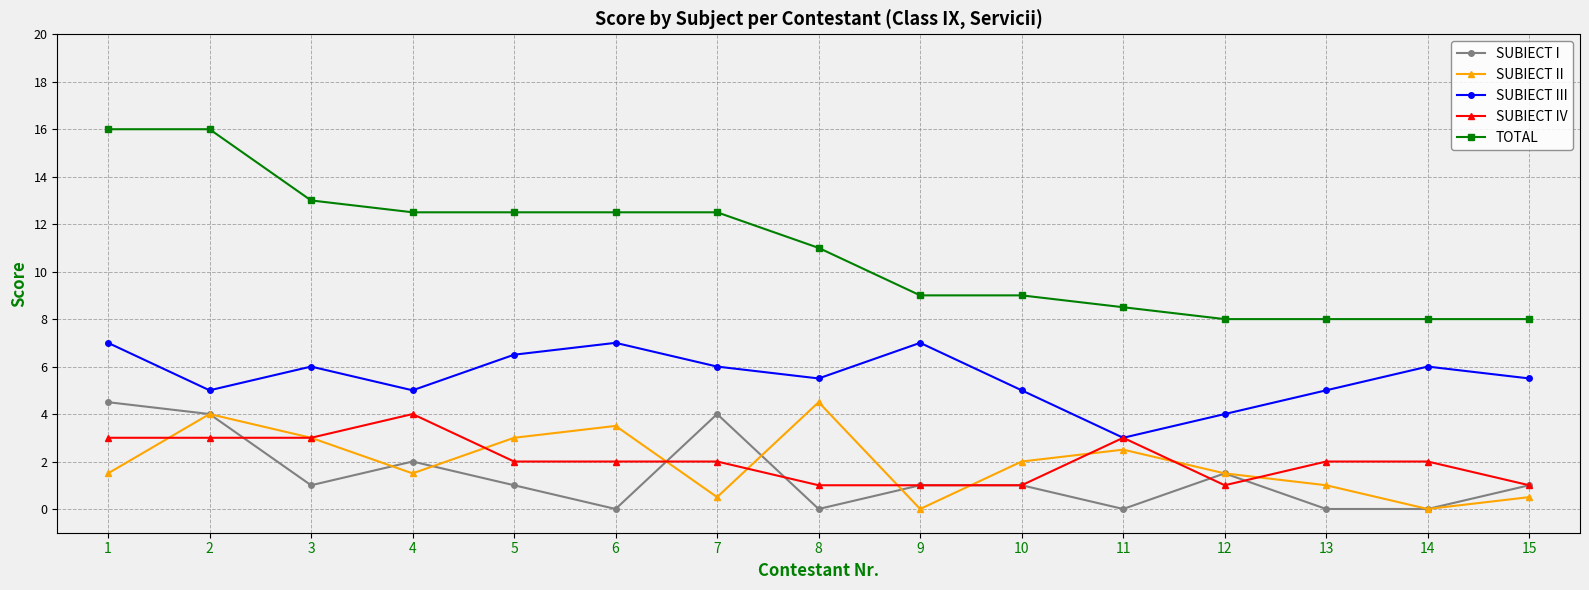

What is the highest value of the SUBIECT II series?

4.5